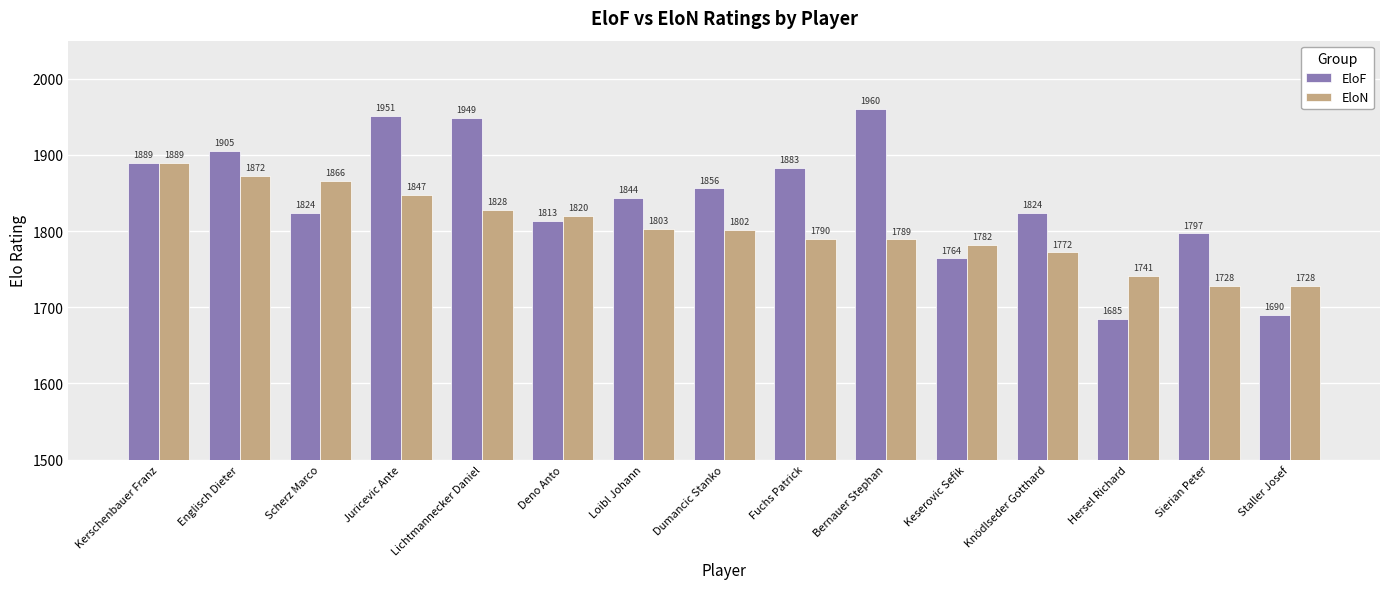

Rank the series by their maximum value, from highest to lowest.

EloF, EloN